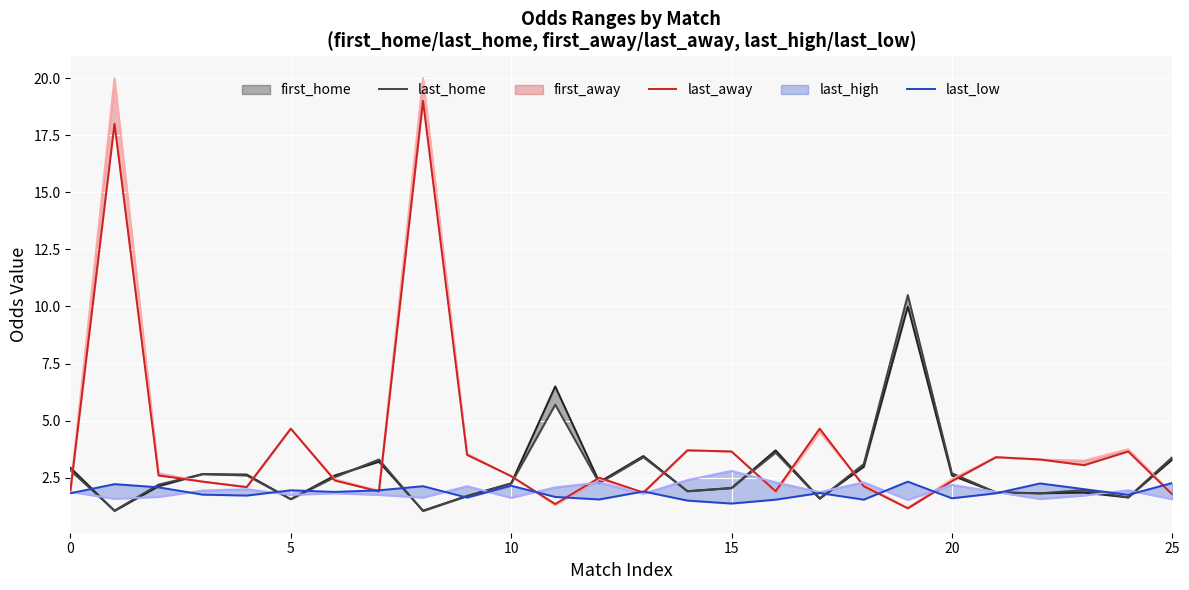

True or false: last_low has more than 2 points higher than both neighbors.

True